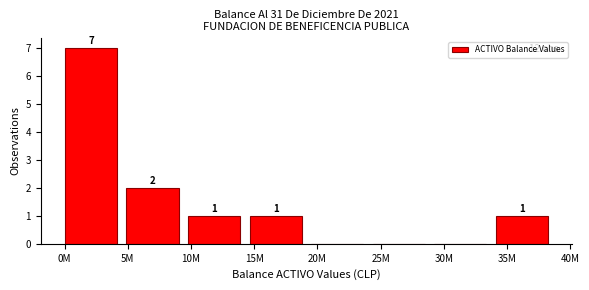

Reading left to right, extract all data points from this chart.

0M=7	5M=2	10M=1	15M=1	20M=0	25M=0	30M=0	35M=1